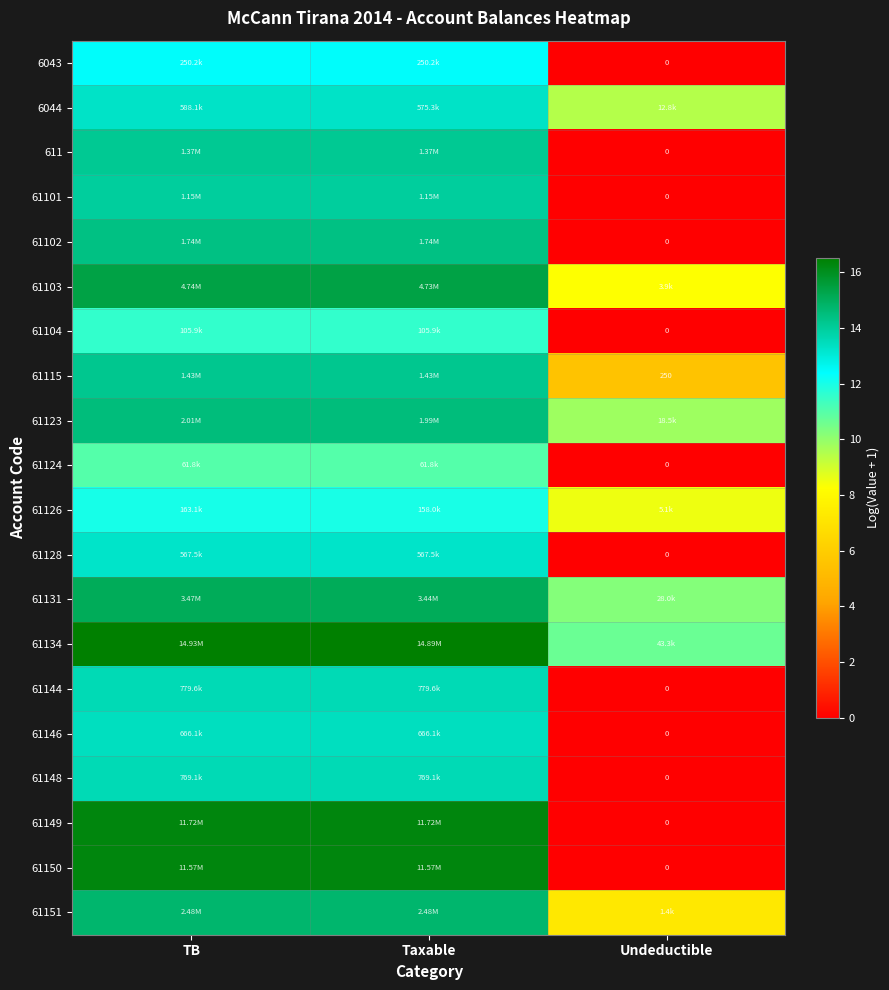

Which category has the lowest value across all series?

Undeductible